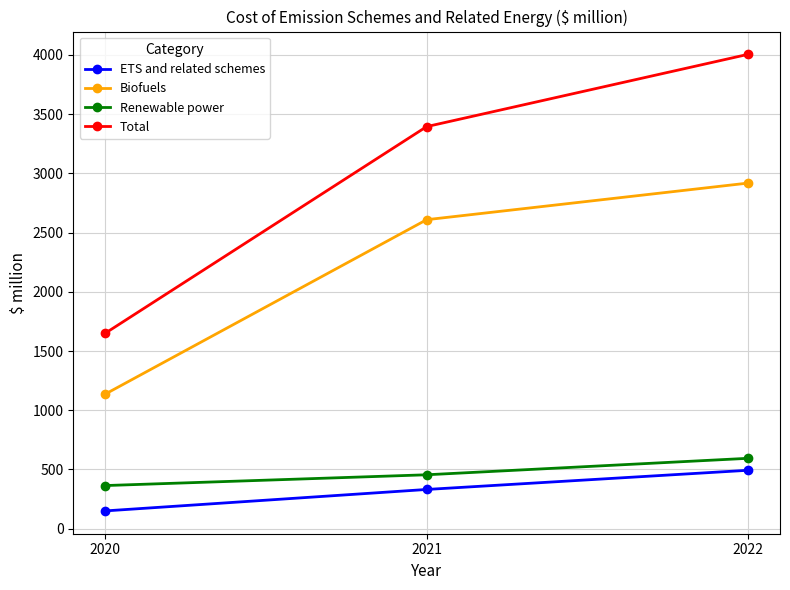

Rank the series by their maximum value, from lowest to highest.

ETS and related schemes, Renewable power, Biofuels, Total